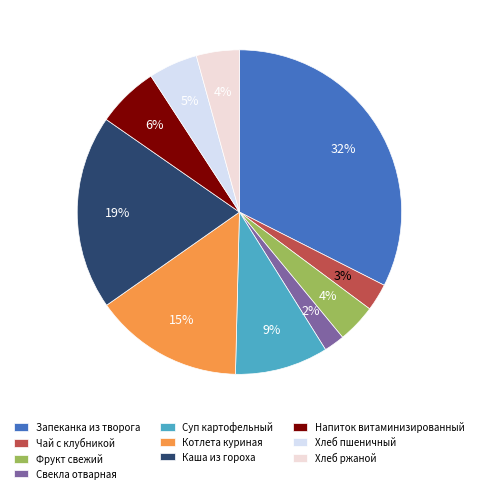

Combined, do Котлета куриная and Суп картофельный account for over 50%?

No